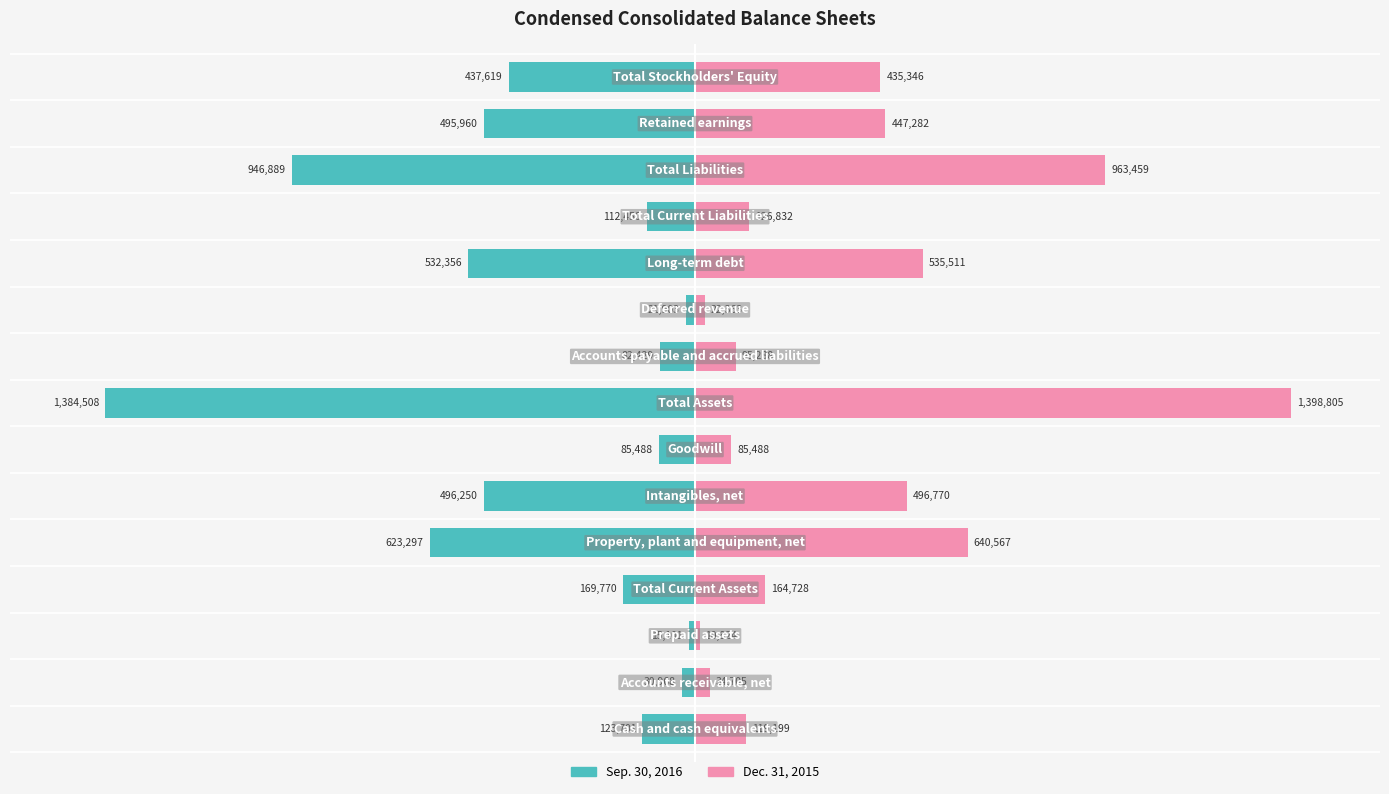

How many bars are there in each group?

2